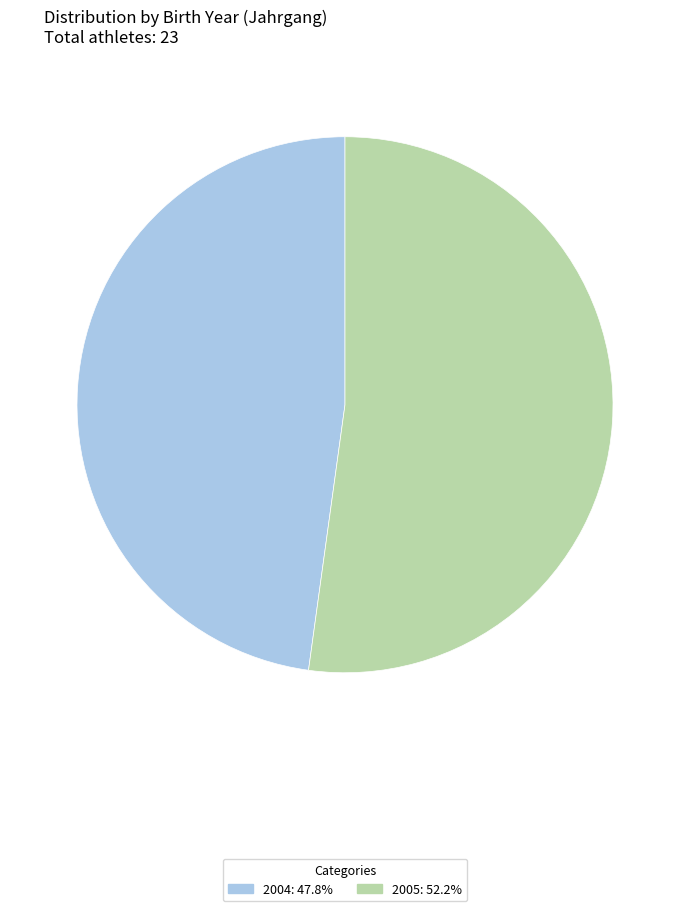

Approximately how many times larger is the value at 2005 compared to 2004?

1.1